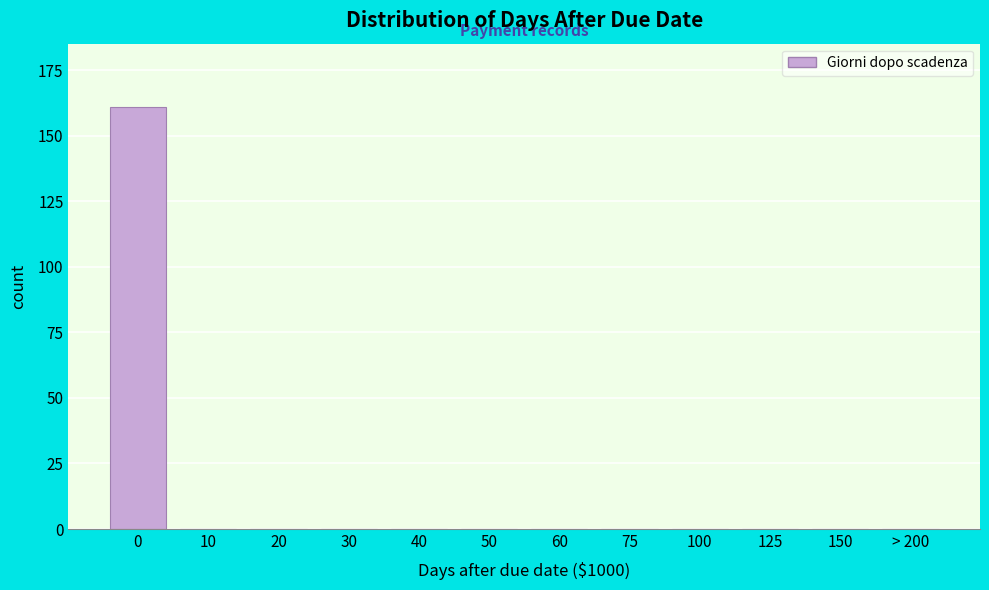

Reading right to left, what are all the values shown in this chart?

> 200=0	150=0	125=0	100=0	75=0	60=0	50=0	40=0	30=0	20=0	10=0	0=161